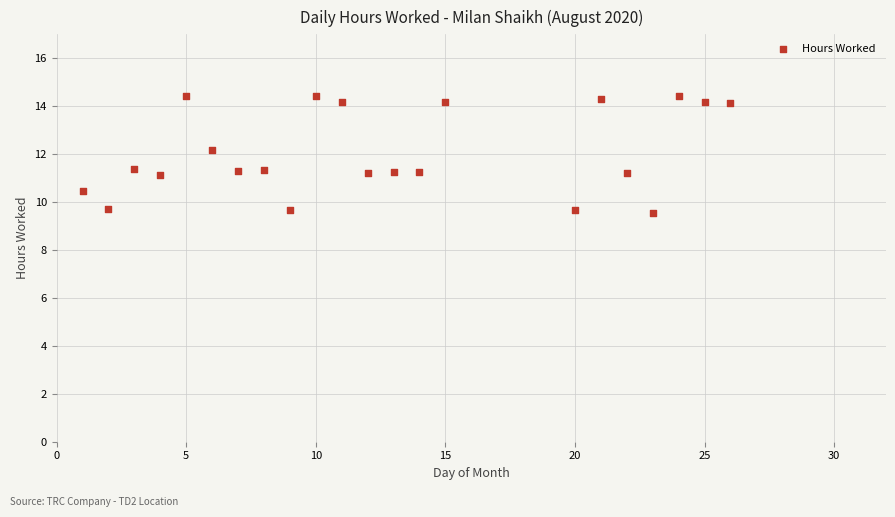

What is the range of Y values (max minus min)?

4.9